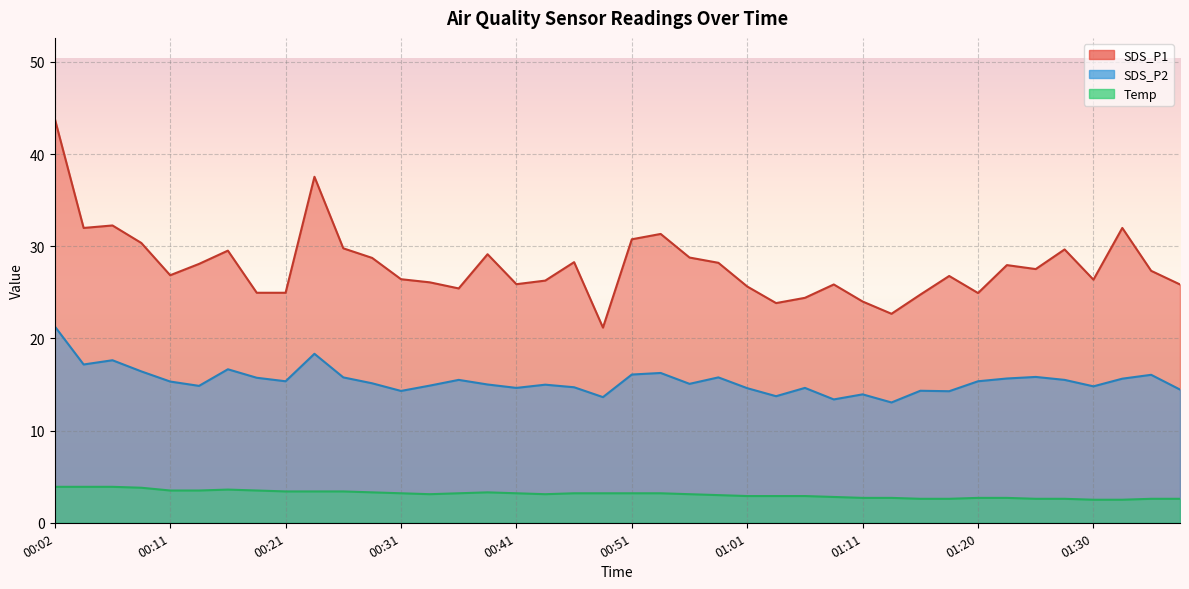

True or false: Temp has more than 0 points higher than both neighbors.

True